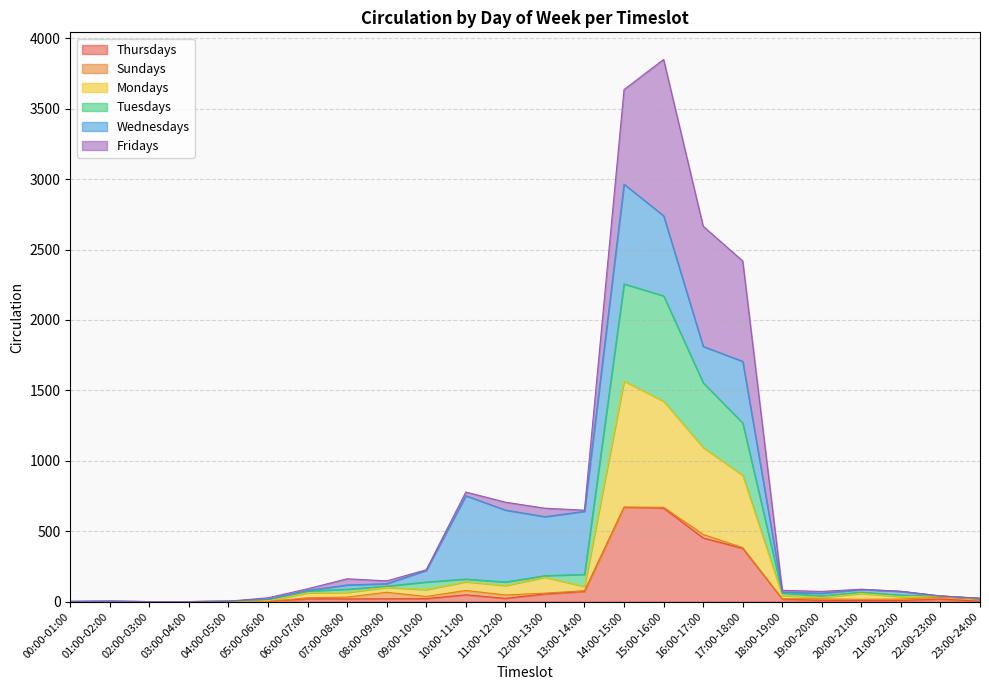

How many values in Tuesdays are above zero?

21